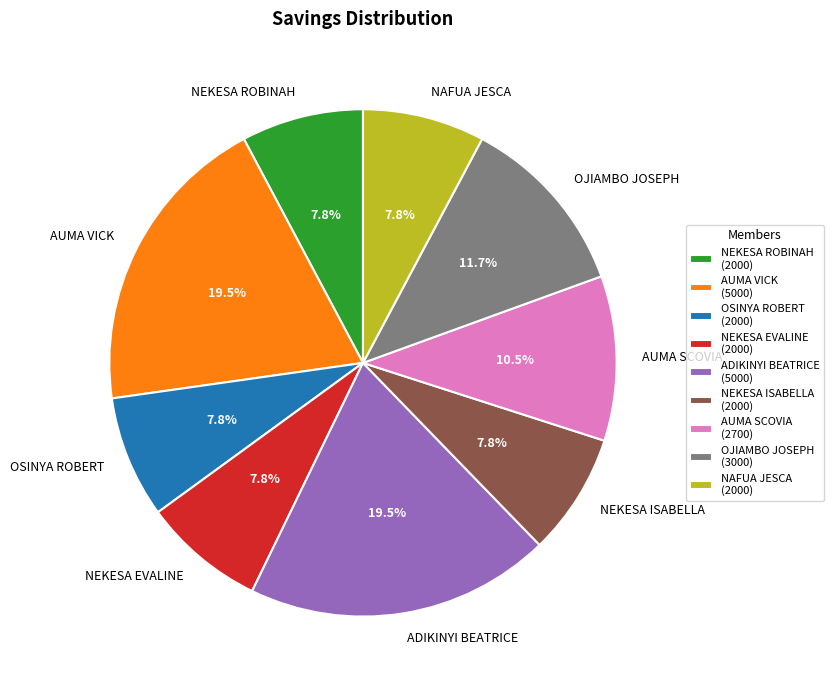

Which has a higher value, OSINYA ROBERT or AUMA SCOVIA?

AUMA SCOVIA